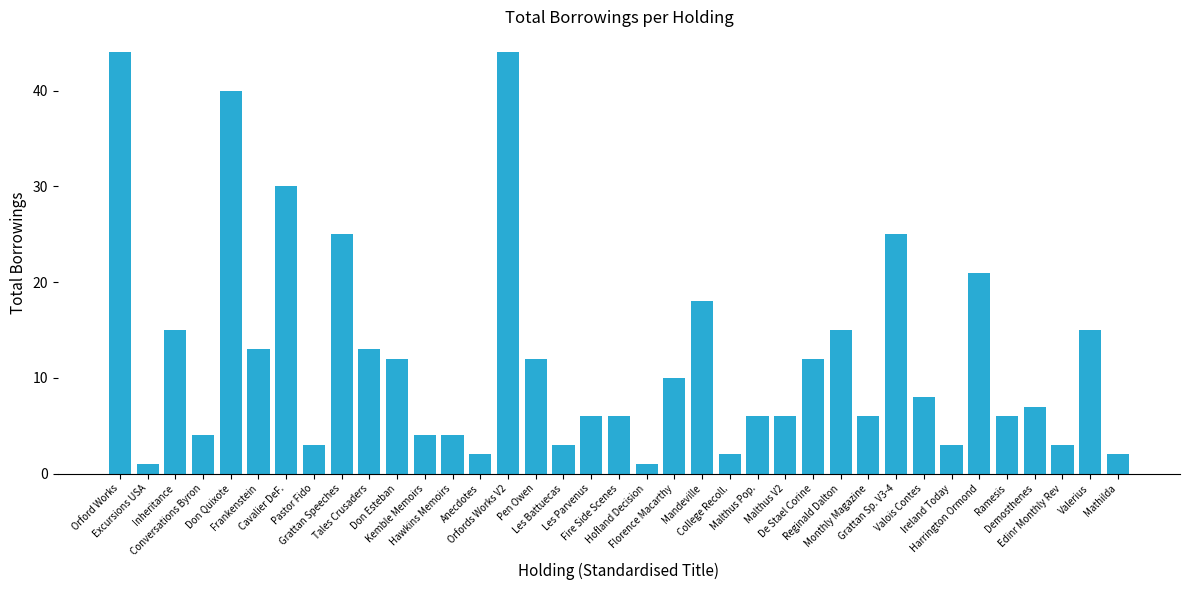

The chart shows a value of 5 at Inheritance. True or false?

False